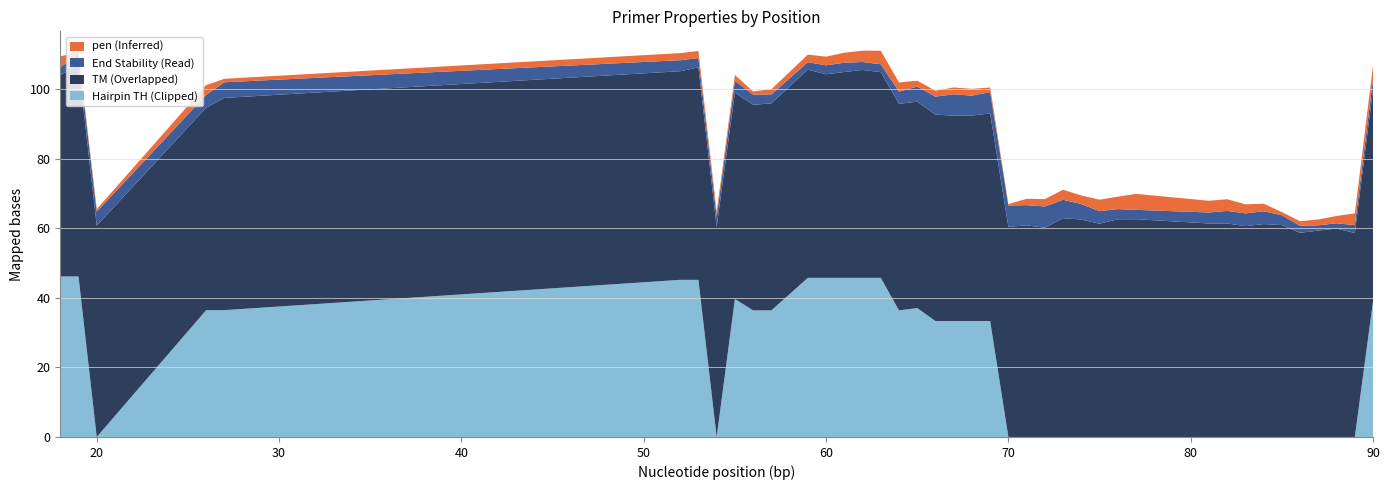

Reading left to right, transcribe all the data shown in this chart.

pen: 3.1	0.7	0.7	2.8	1.0	2.0	2.1	1.4	1.7	0.9	1.5	2.2	2.5	2.9	3.3	3.9	2.6	1.7	1.7	2.0	2.0	1.3	0.4	1.8	2.1	2.9	2.5	3.3	3.6	4.6	3.4	3.4	2.6	2.2	0.9	1.3	1.7	2.1	3.4	3.8
PRIMER_LEFT_0_TM: 57.9	60.7	60.7	58.2	61.0	60.0	61.1	60.4	59.3	59.1	59.5	59.8	58.5	59.1	59.7	59.1	59.4	59.3	59.3	59.0	59.0	59.7	60.4	60.8	60.1	62.9	62.5	61.3	62.6	62.6	61.4	61.4	60.6	61.2	60.9	58.7	59.3	59.9	58.6	60.8
PRIMER_LEFT_0_END_STABILITY: 2.2	3.1	4.0	3.7	4.5	3.2	2.7	3.0	3.4	2.9	2.6	2.1	2.6	2.7	2.3	2.3	3.5	4.3	5.2	6.1	5.7	6.1	6.1	5.8	6.1	5.3	4.4	3.6	2.9	2.7	3.2	3.6	3.7	3.7	2.9	2.0	1.5	1.5	2.3	3.1
PRIMER_LEFT_0_HAIRPIN_TH: 46.1	46.1	0.0	36.5	36.5	45.2	45.2	0.0	39.7	36.4	36.4	45.7	45.7	45.7	45.7	45.7	36.4	37.0	33.3	33.3	33.3	33.3	0.0	0.0	0.0	0.0	0.0	0.0	0.0	0.0	0.0	0.0	0.0	0.0	0.0	0.0	0.0	0.0	0.0	39.1